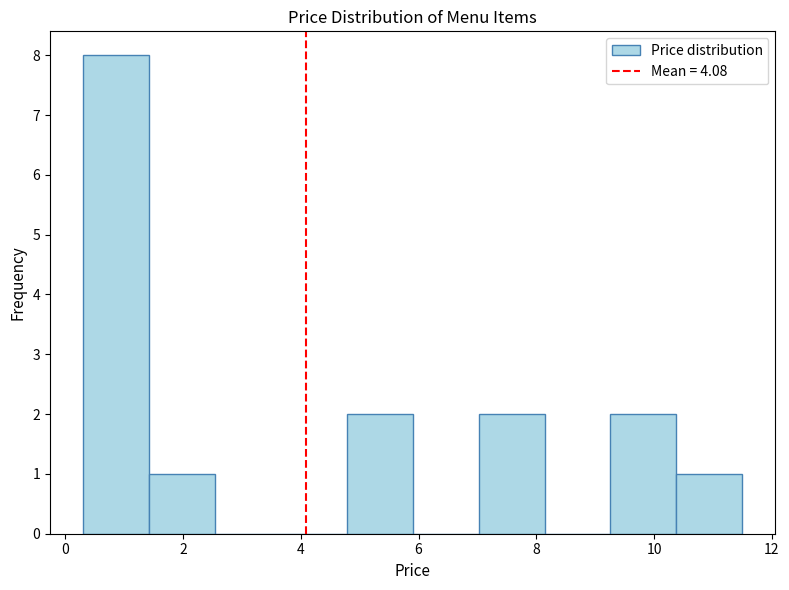

Which range on the x-axis has the tallest bar?

0.30 to 1.42